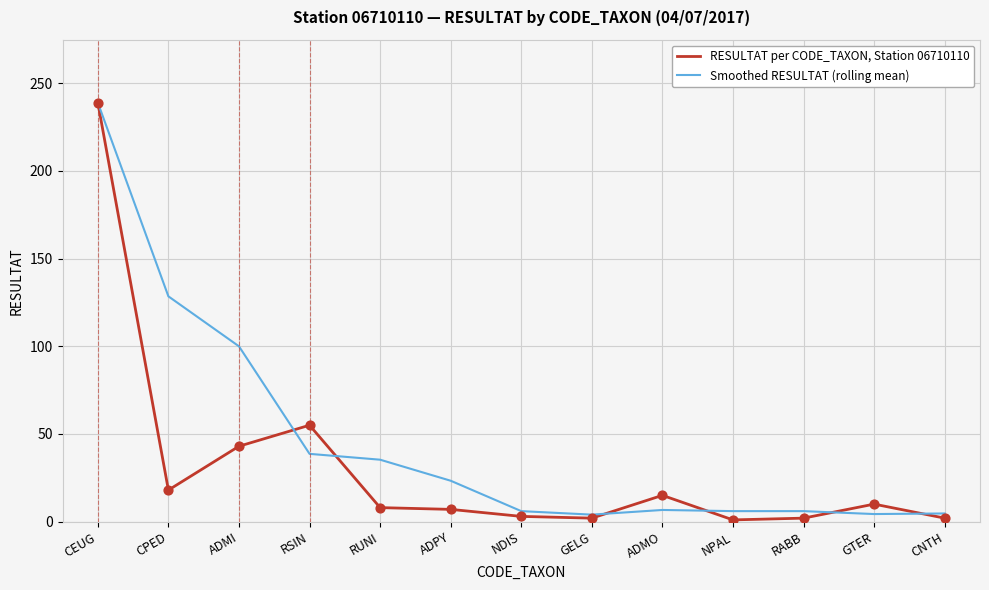

Which series has the largest range (max minus min)?

RESULTAT per CODE_TAXON, Station 06710110